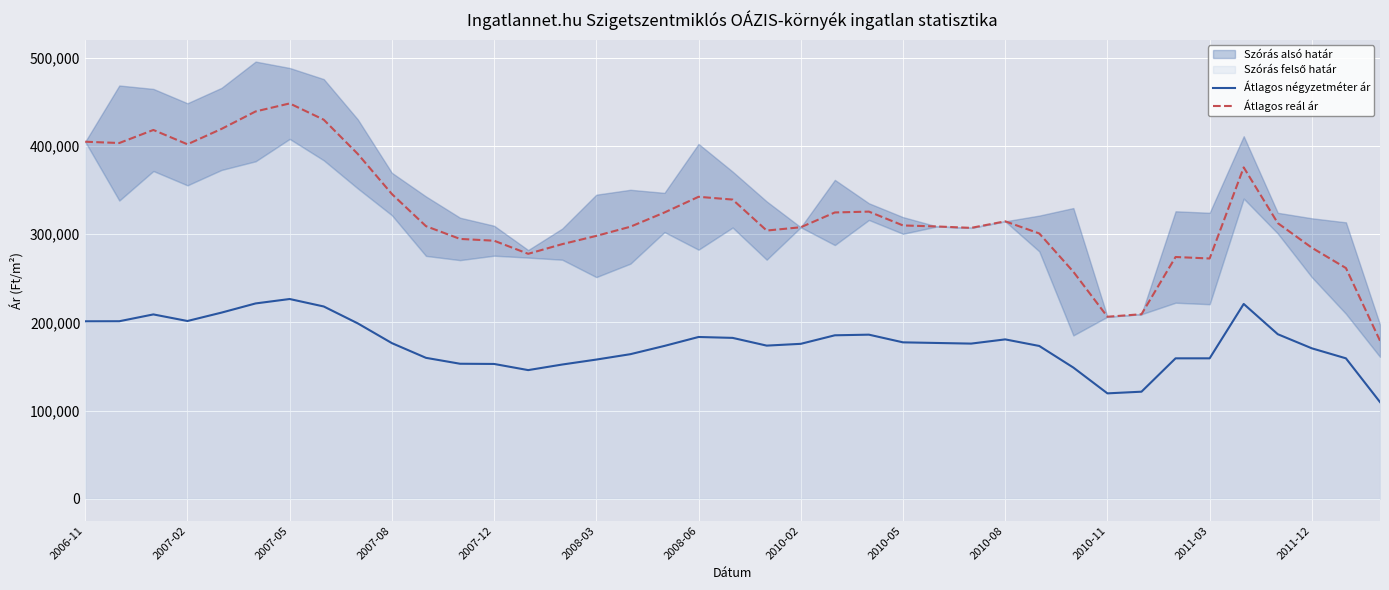

True or false: Átlagos reál ár and Átlagos négyzetméter ár cross at least once.

False